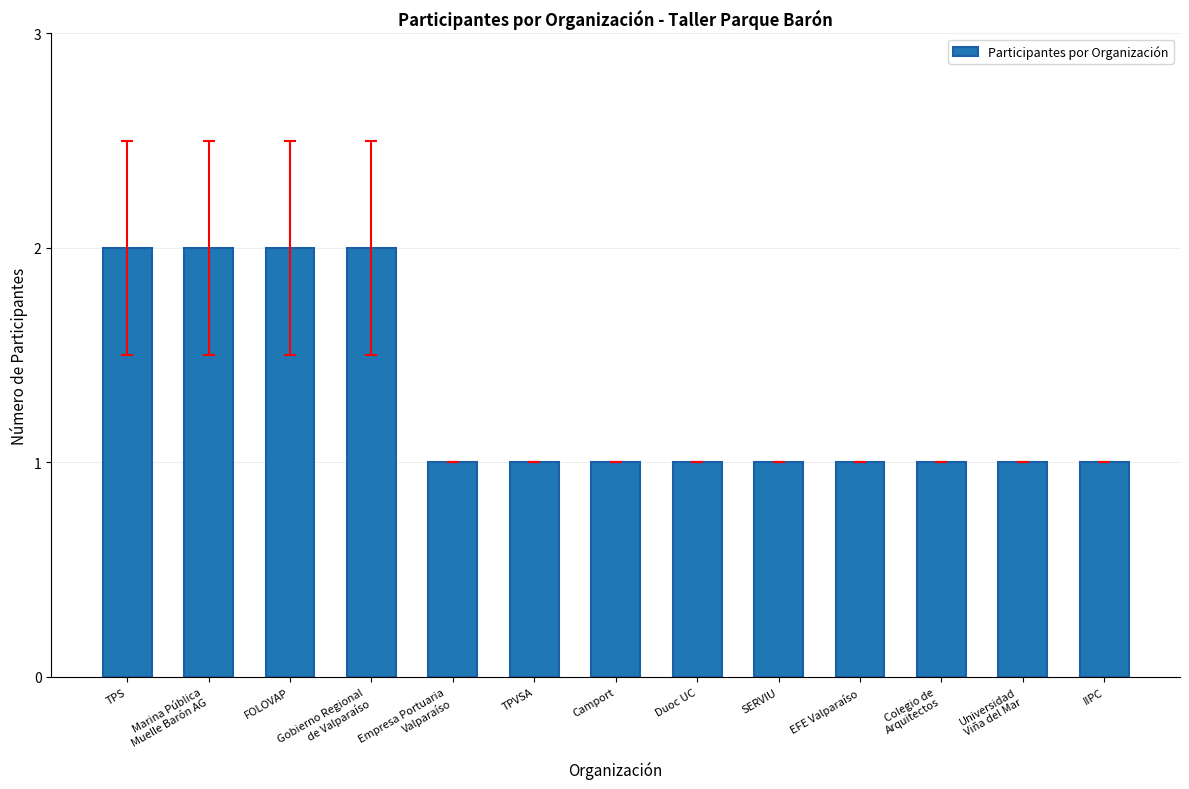

What is the difference between the maximum and minimum values?

1